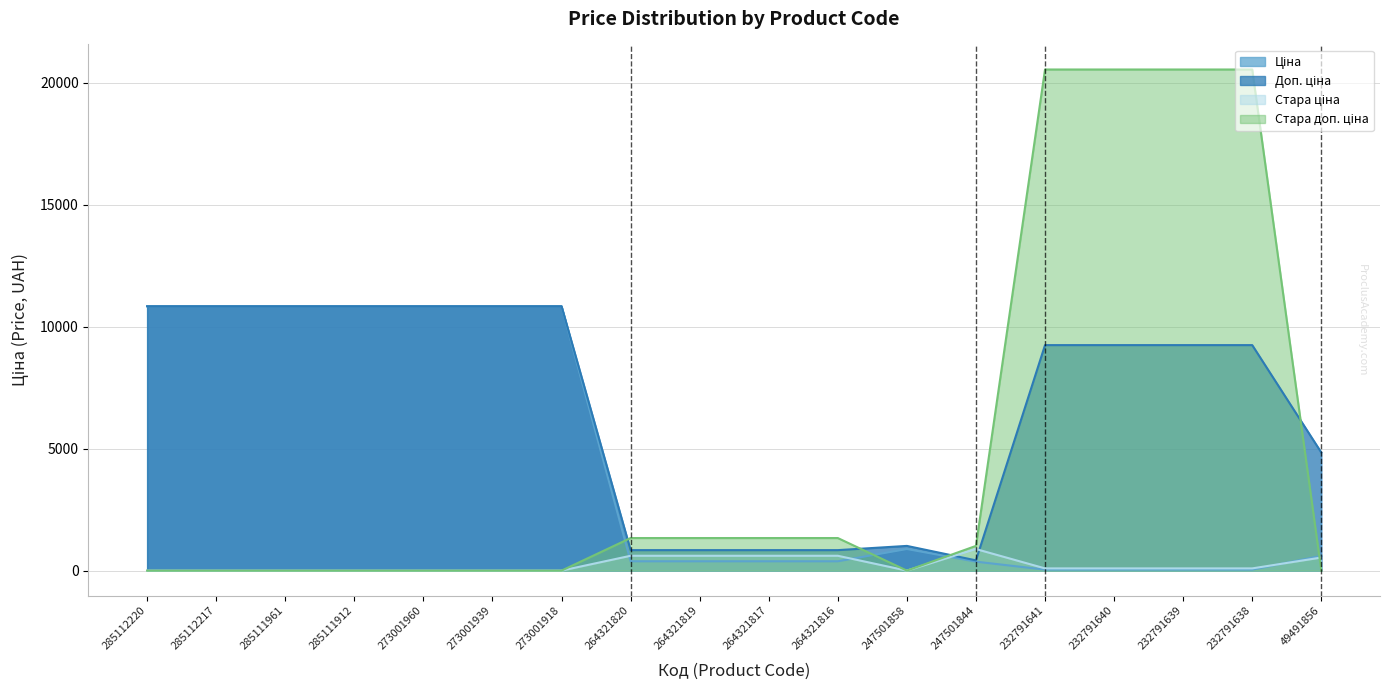

True or false: Ціна has a value of 41.1 at 232791638.

True